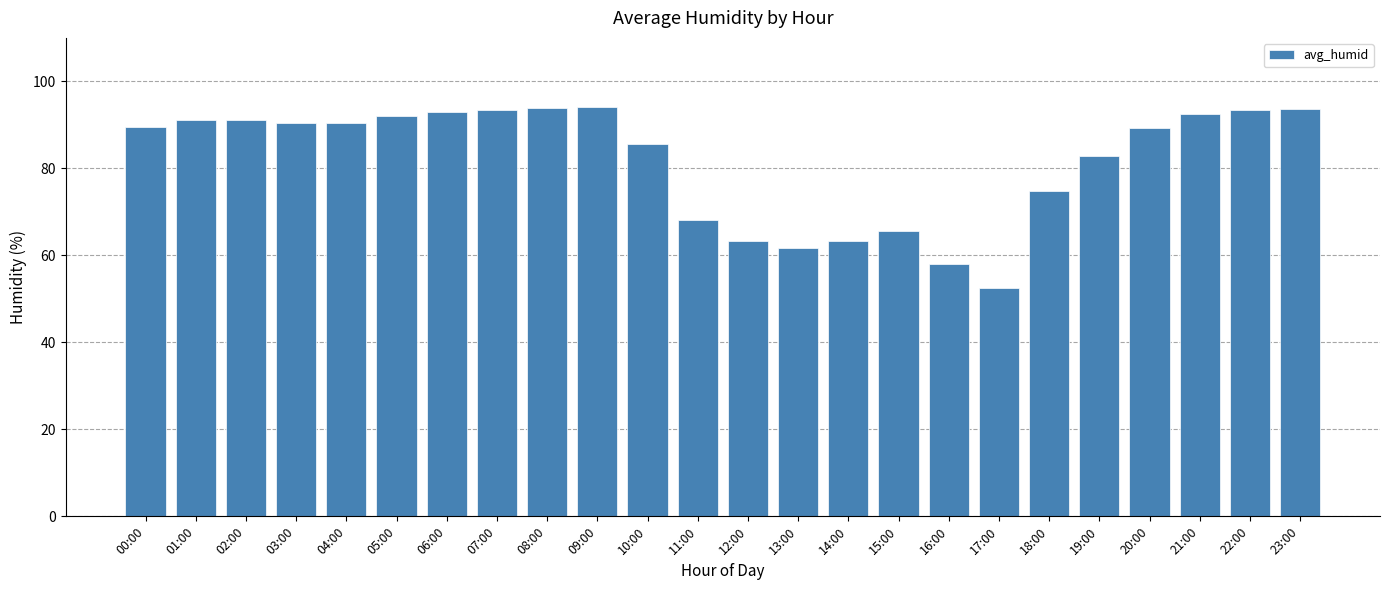

What is the ratio of the value at 02:00 to the value at 01:00?

1.0